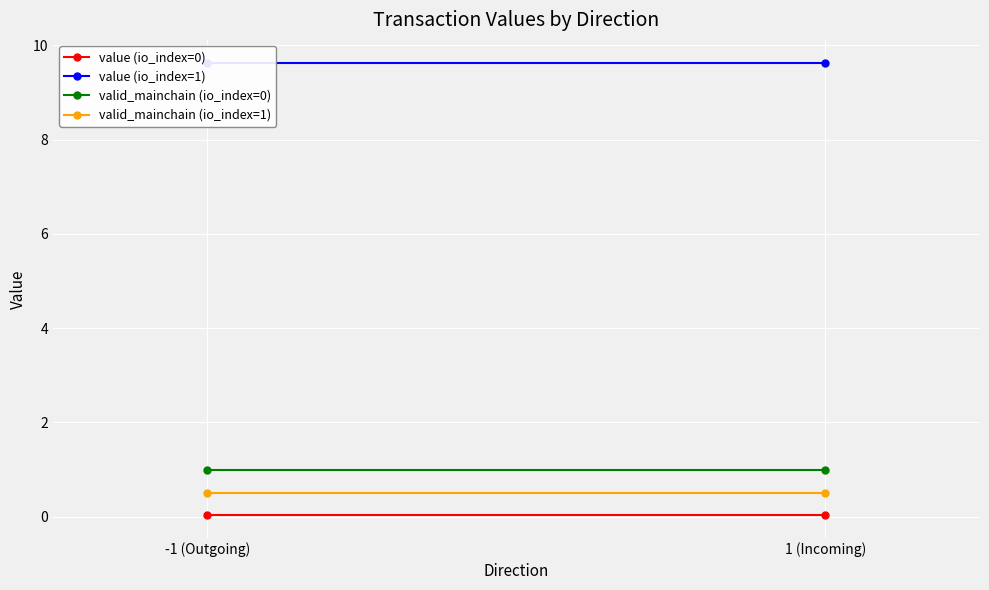

Between 1 (Incoming) and -1 (Outgoing), which is larger?

1 (Incoming)